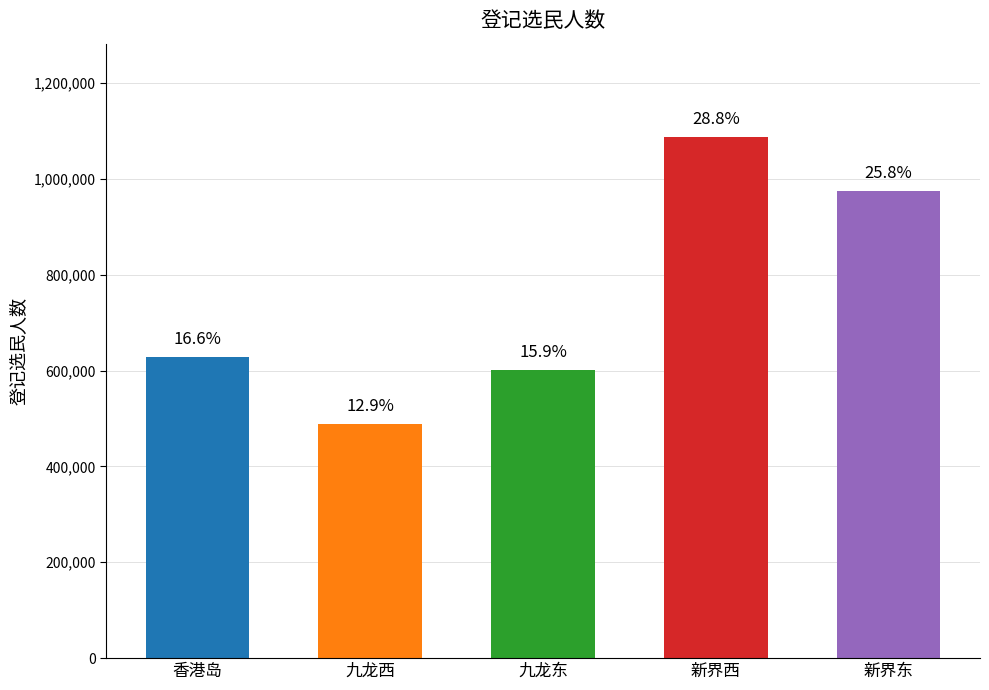

What is the difference between the maximum and minimum values?

598382